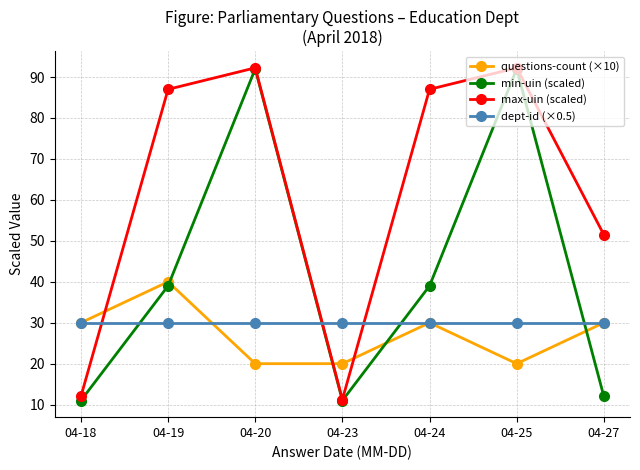

How many interior local peaks does the min-uin (scaled) series have?

2